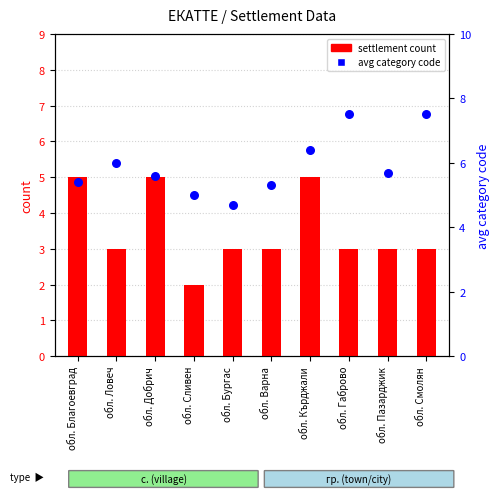

At how many categories does at least one series exceed 3?

10